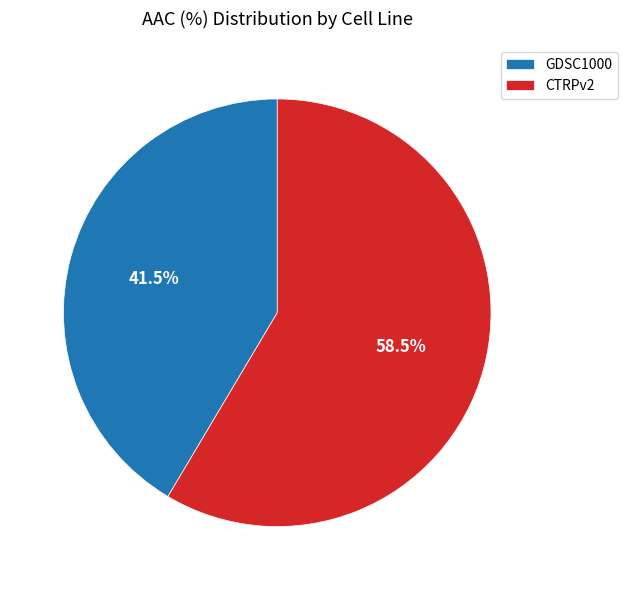

True or false: GDSC1000 accounts for 30% of the total.

False